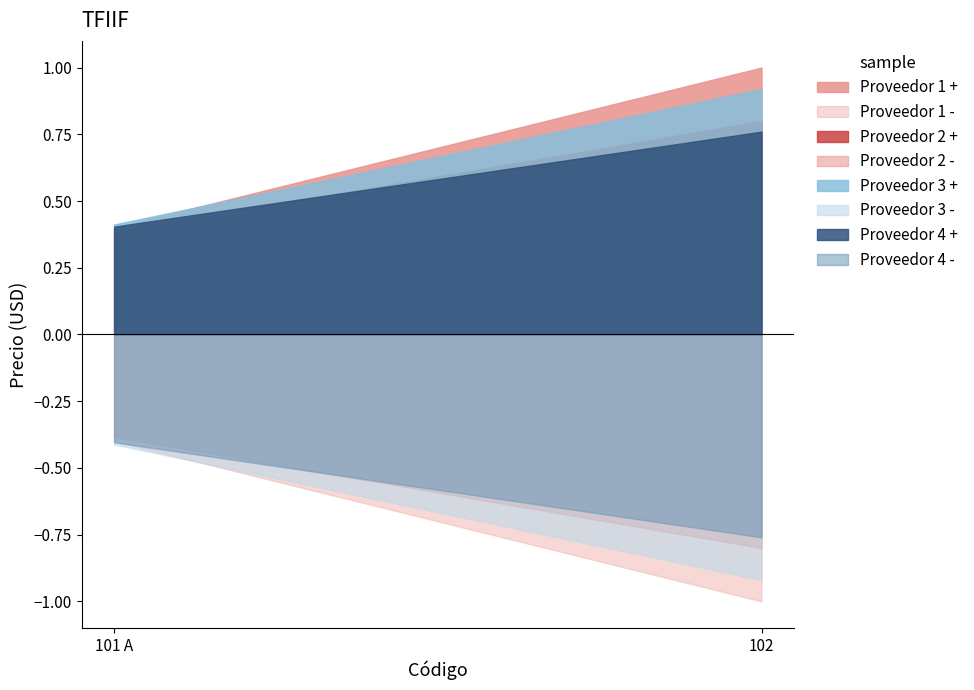

Is the value of Proveedor 4 at 101 A greater than the value of Proveedor 1 at 102?

No